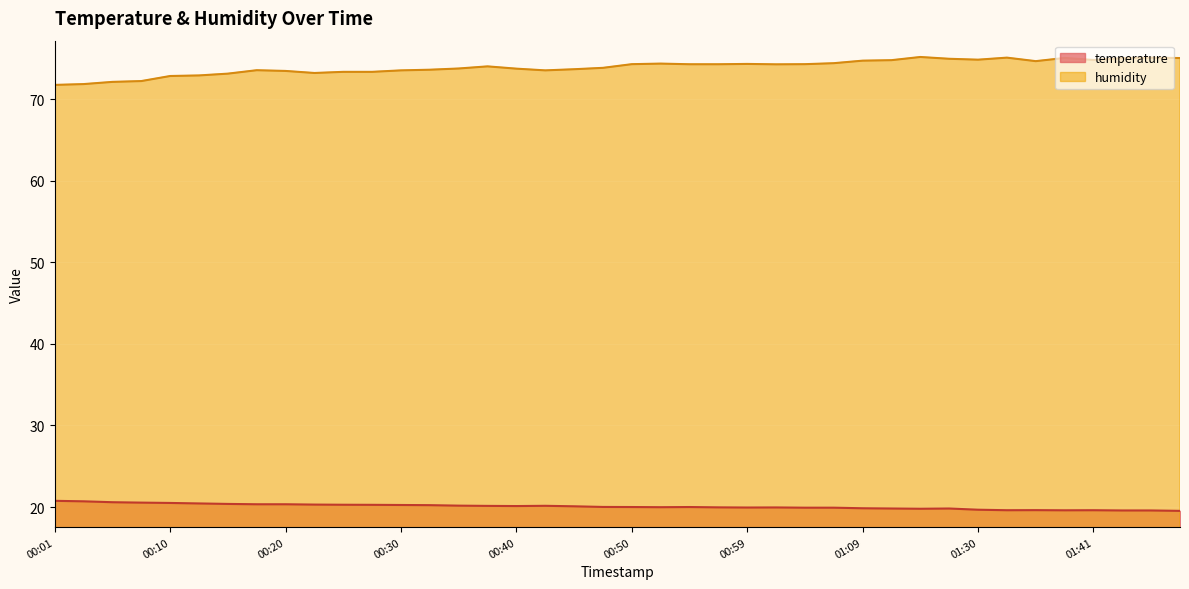

How many lines are shown in the chart?

2